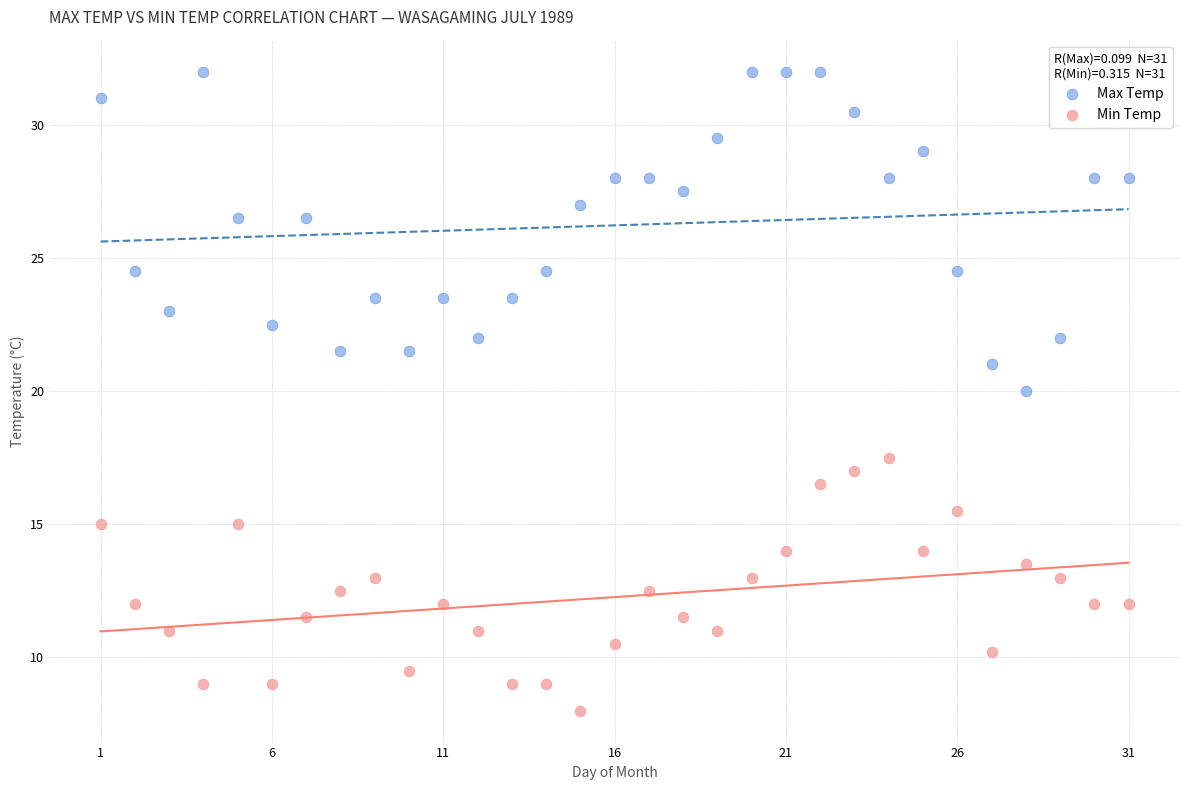

Which series has the widest spread of Y values?

Max Temp